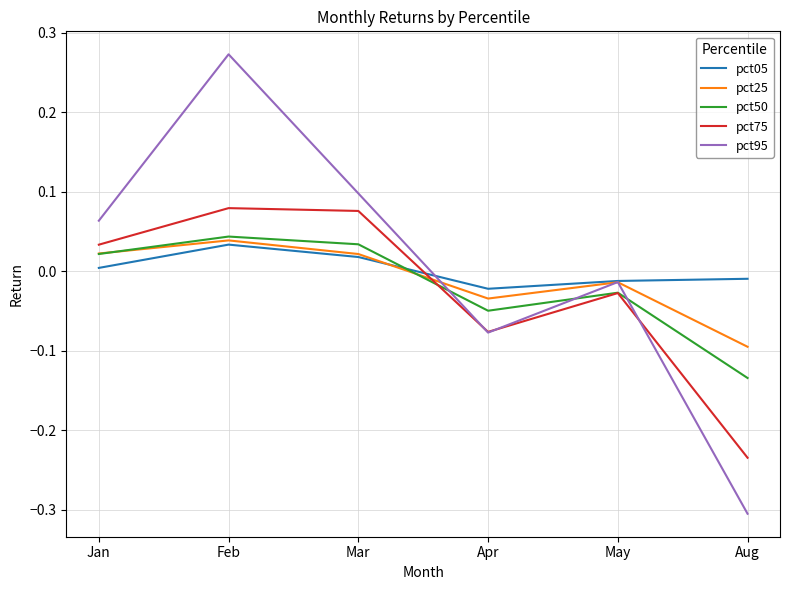

What position from the left is Mar?

3